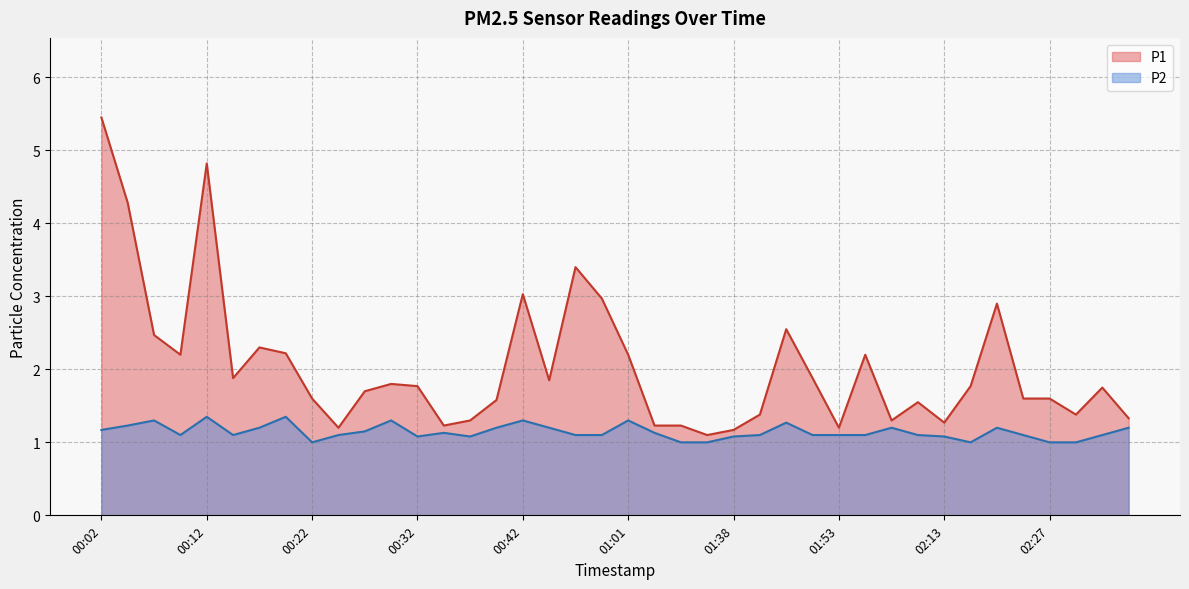

What are all the series names shown in the legend?

P1, P2